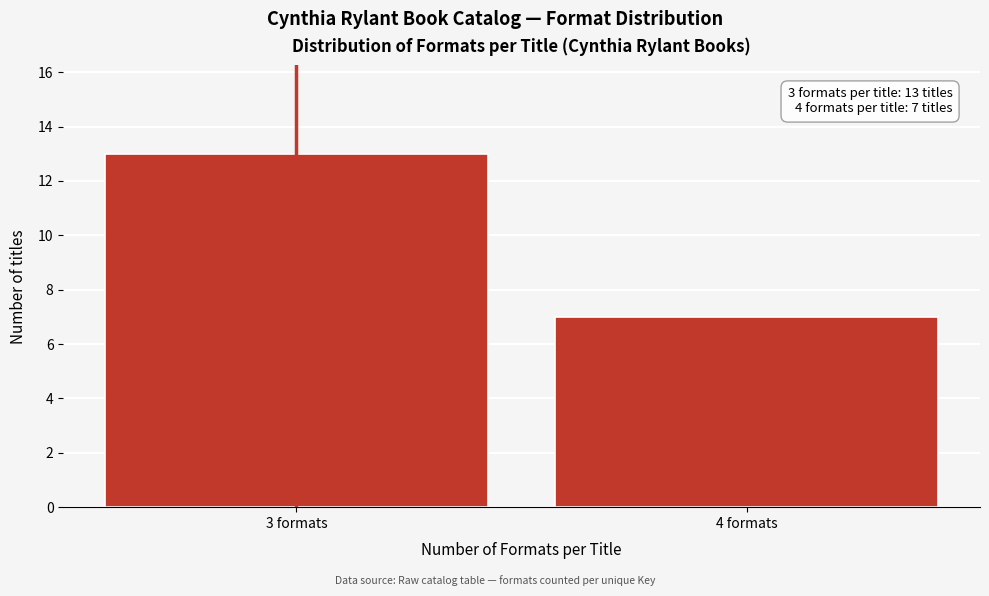

Reading left to right, extract all data points from this chart.

3 formats=13	4 formats=7